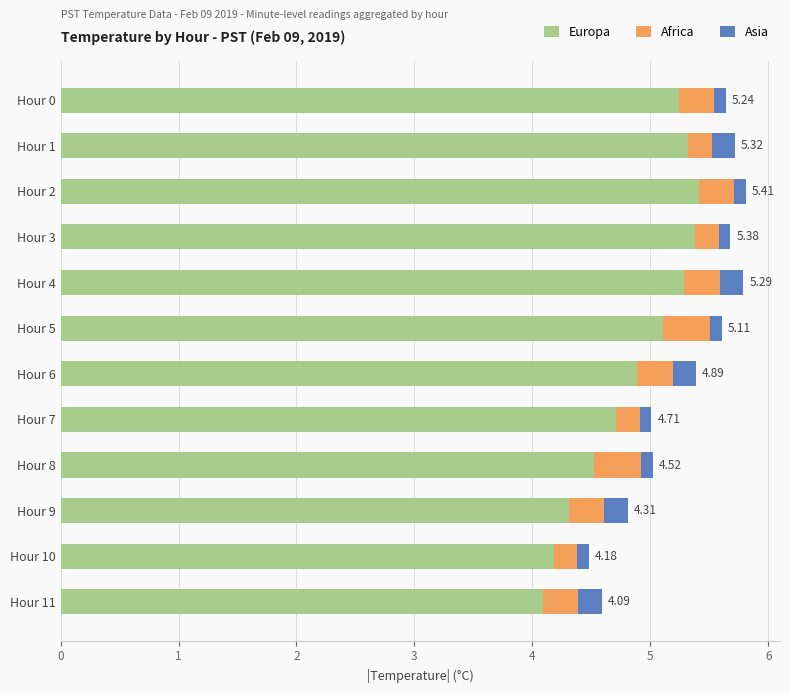

What is the average value of the Europa series?

4.9